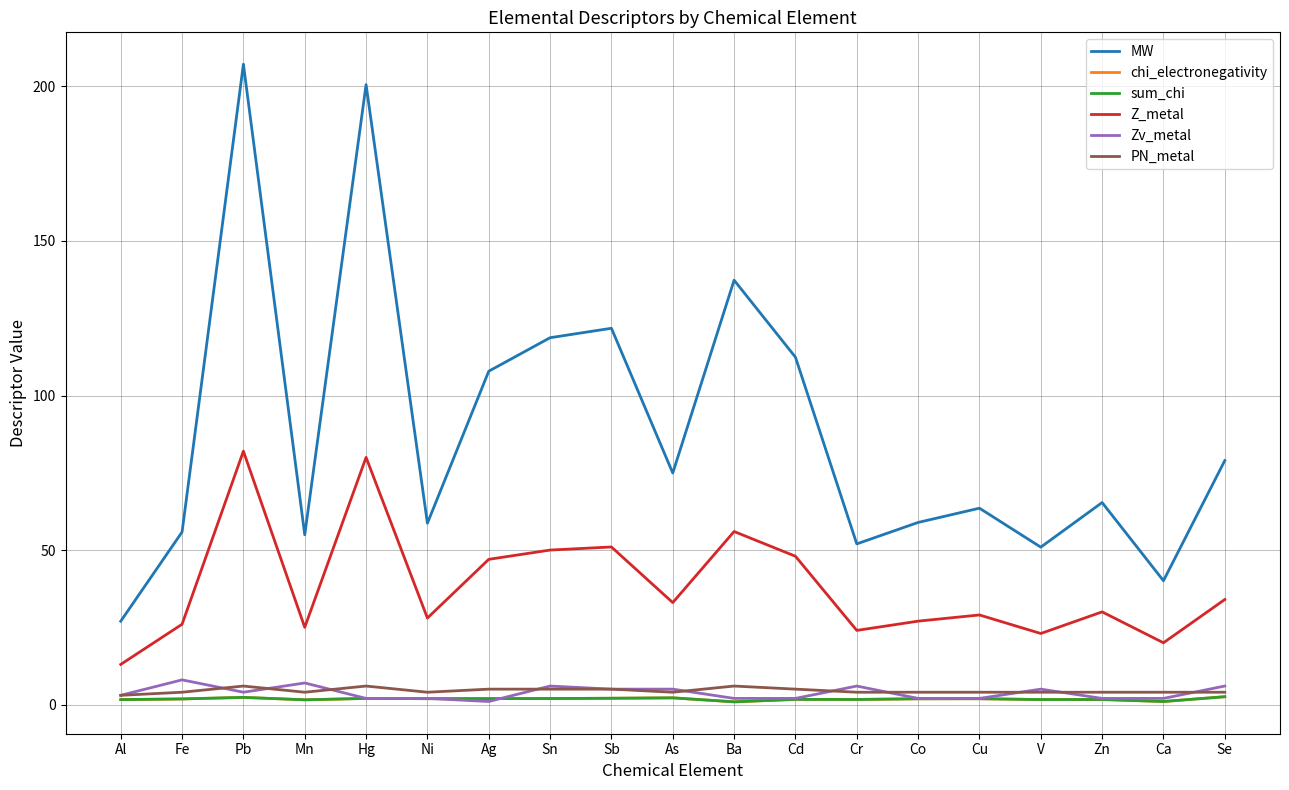

True or false: sum_chi has a value of 2.8 at Co.

False